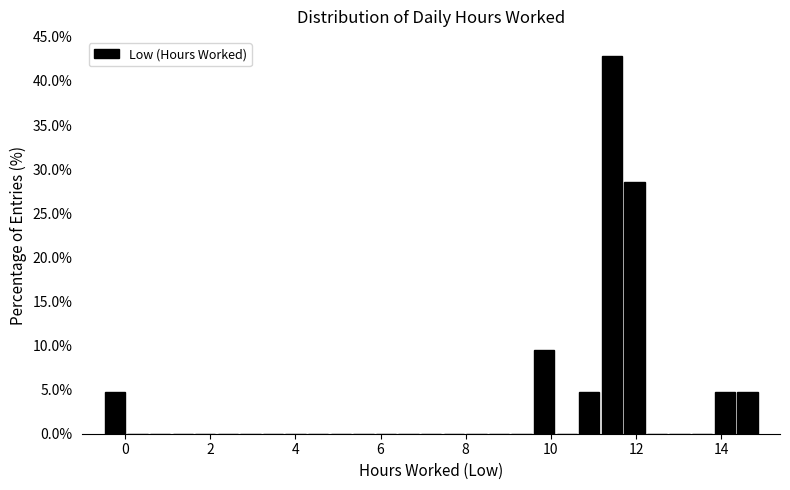

Around what value on the x-axis is the tallest bar? Give the approximate position of its centre, as read against the axis.

11.4